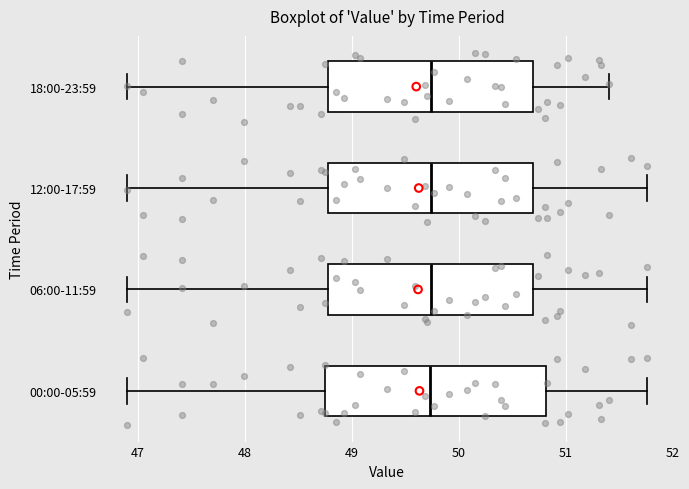

Reading bottom to top, read every box against the x-axis: the position of its median line, the range the box covers, and the ends of its whiskers. The values are not printed on the chart, so give them approximately, as read against the axis.

00:00-05:59: median 49.7, box 48.8 to 50.8, whiskers 46.9 to 51.8
06:00-11:59: median 49.7, box 48.8 to 50.7, whiskers 46.9 to 51.8
12:00-17:59: median 49.7, box 48.8 to 50.7, whiskers 46.9 to 51.8
18:00-23:59: median 49.7, box 48.8 to 50.7, whiskers 46.9 to 51.4